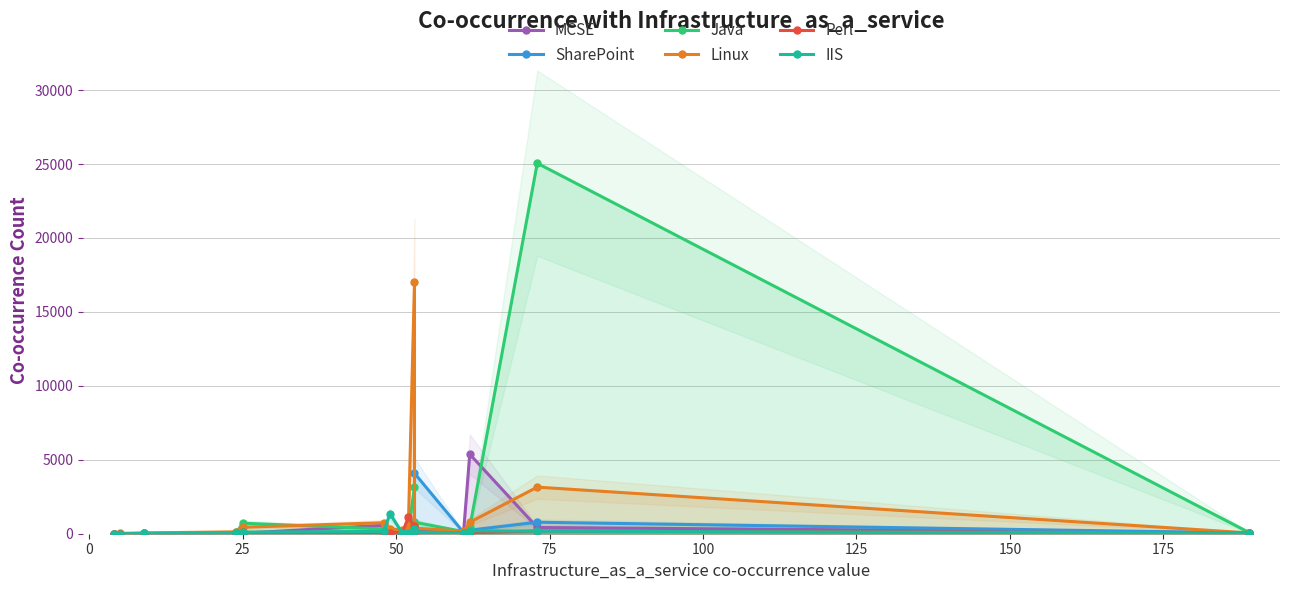

In Linux, how many points are lower than both neighbors (excluding endpoints)?

2